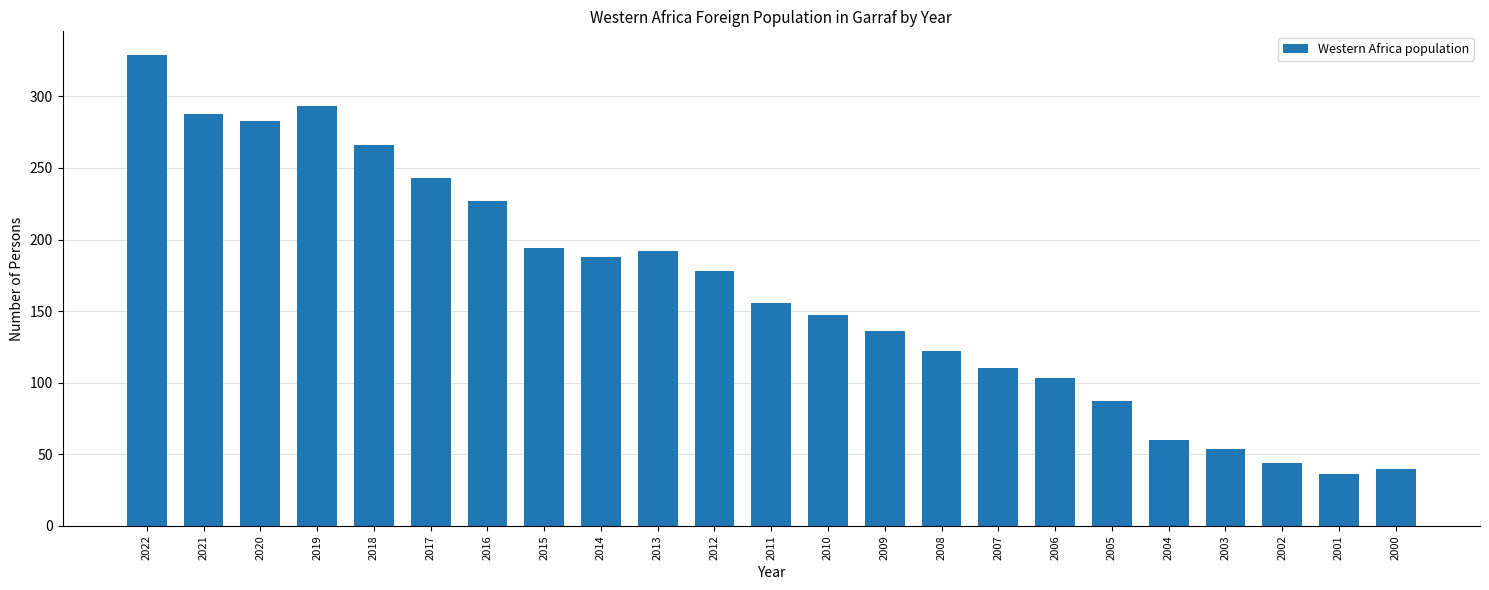

What is the greatest value displayed?

329